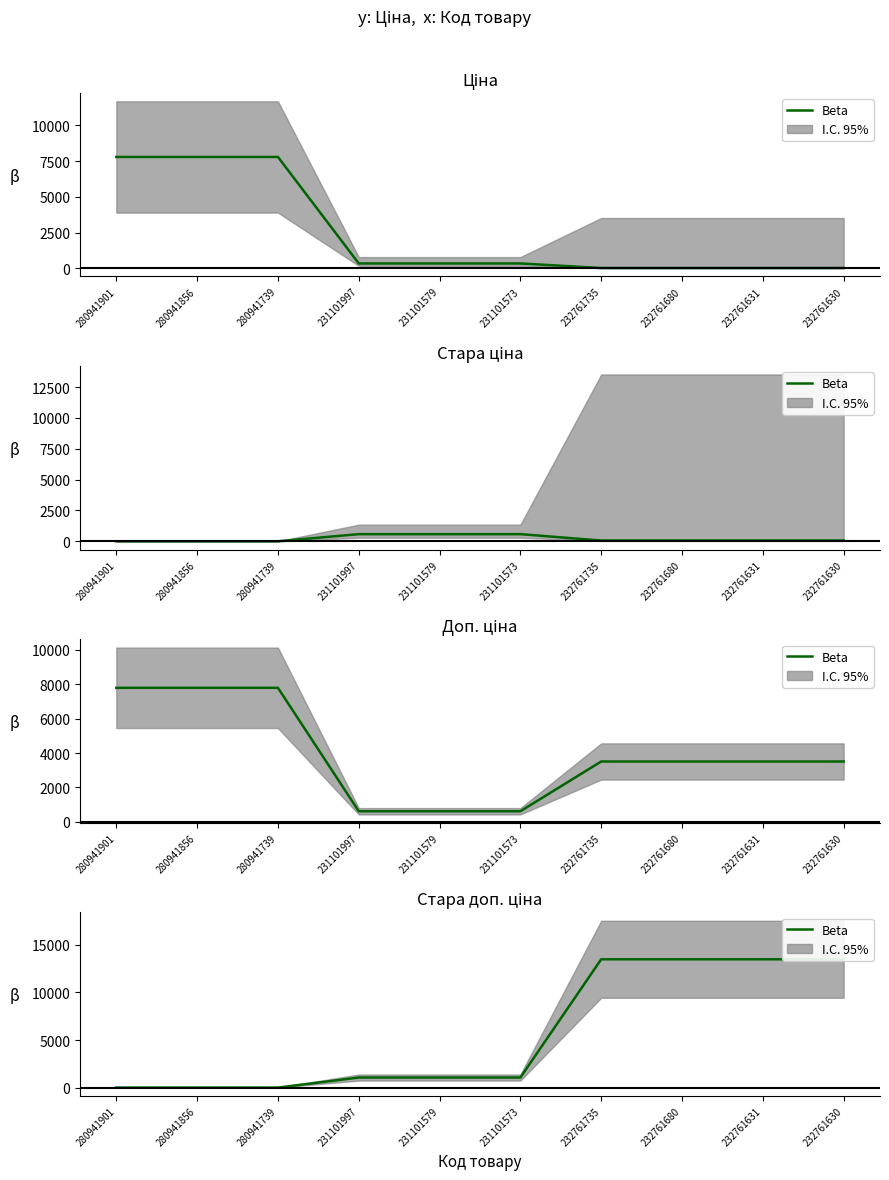

Rank the categories by value from highest to lowest.

232761735, 232761680, 232761631, 232761630, 231101997, 231101579, 231101573, 280941901, 280941856, 280941739